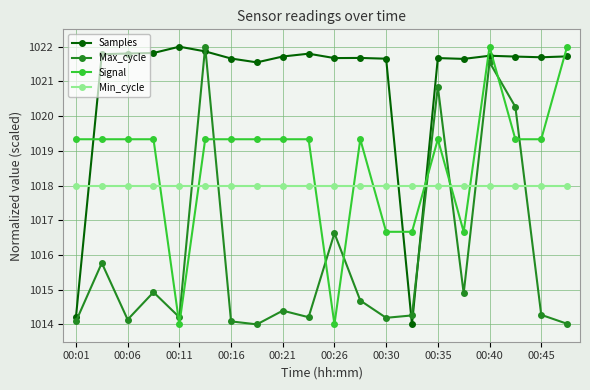

What is the minimum value for Samples?

1014.0